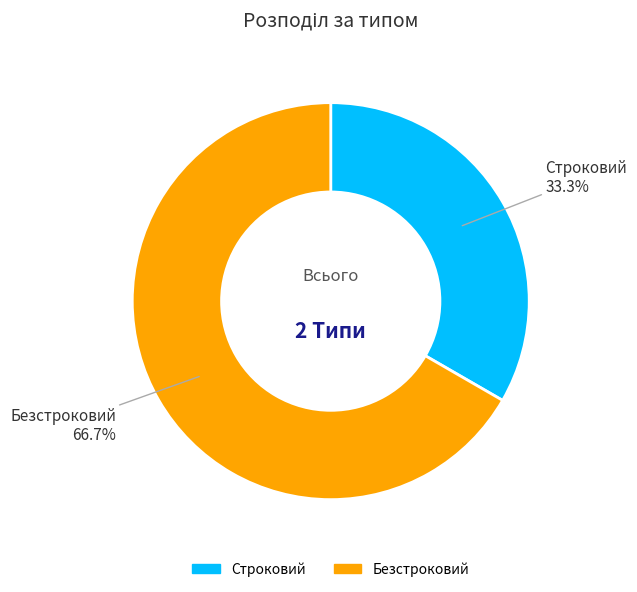

Does Строковий represent more than half of the total?

No